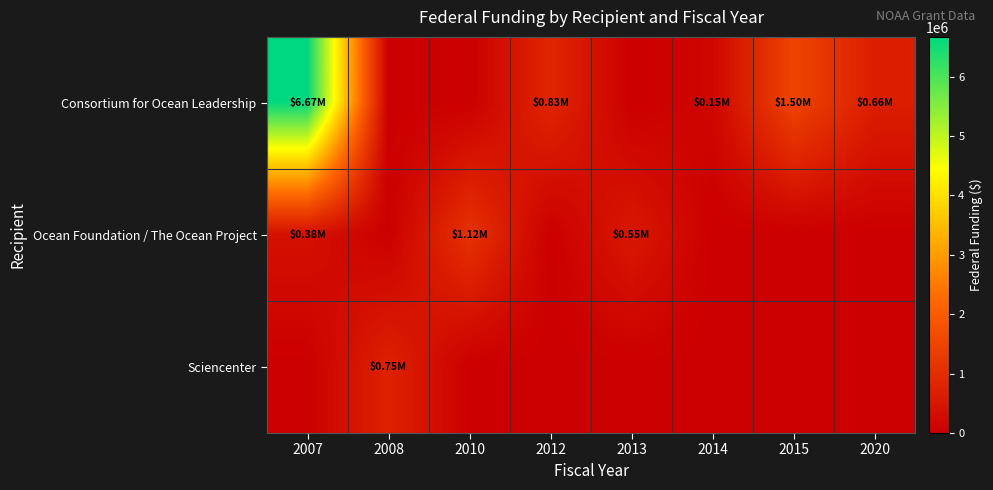

Which series has the largest total across all categories?

Consortium for Ocean Leadership